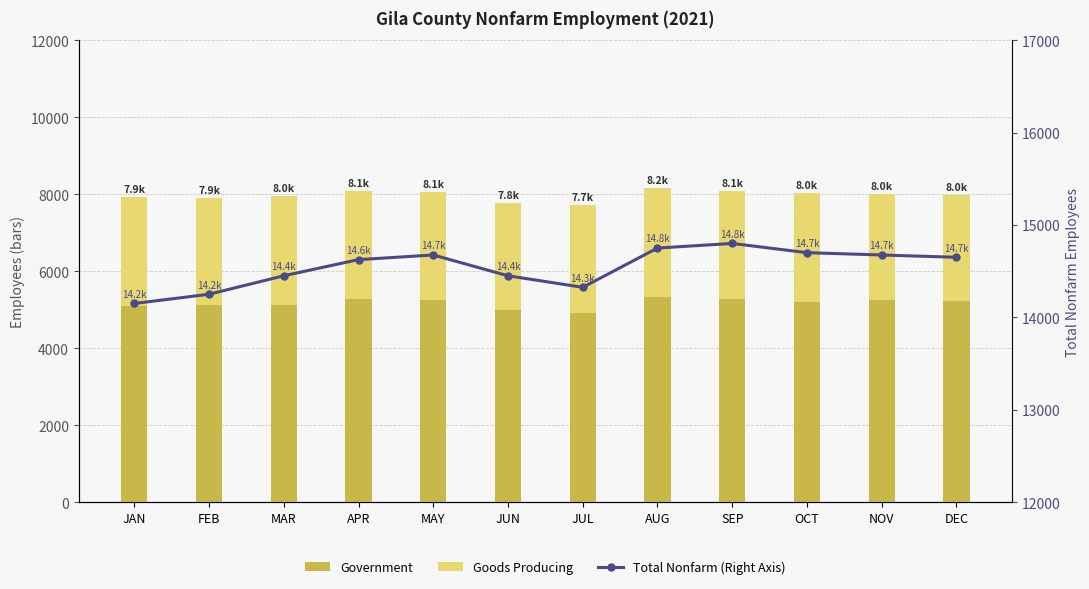

What is the difference between the second highest and second lowest values in the Government series?

275